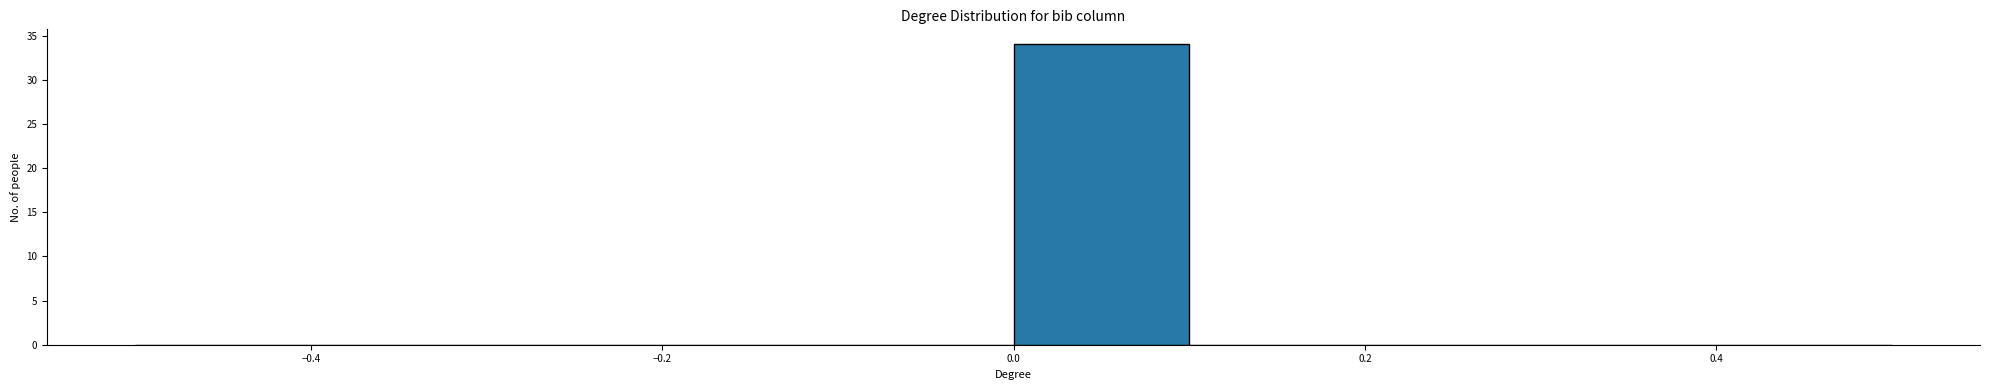

Which range on the x-axis has the tallest bar?

0.0 to 0.1